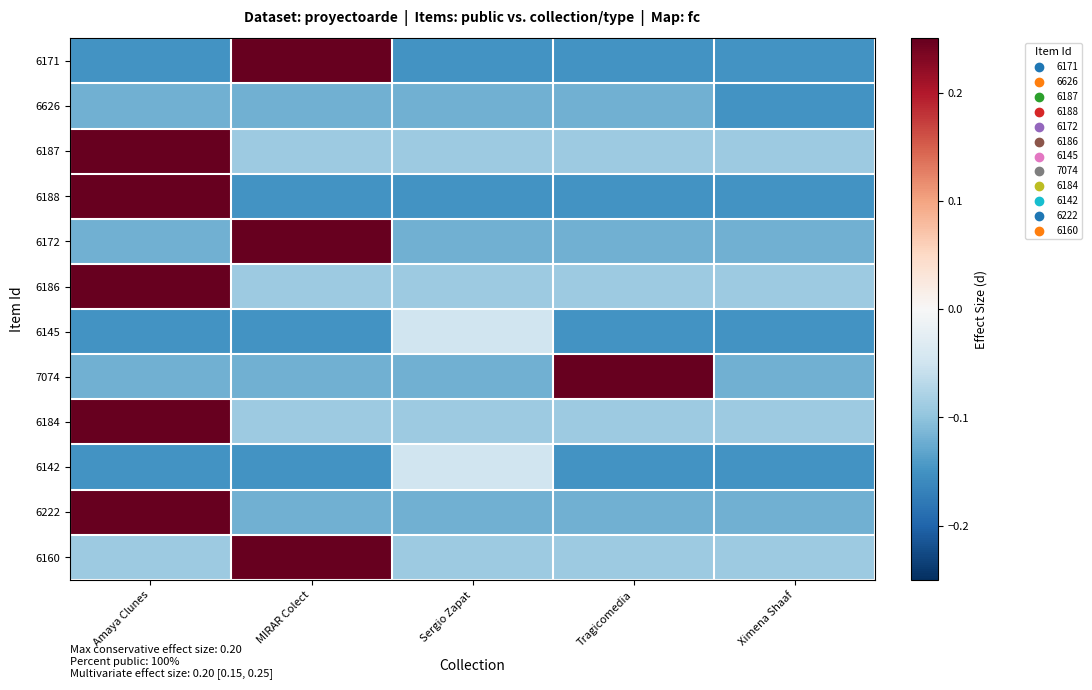

Which has a higher value, Sergio Zapat or Tragicomedia?

Sergio Zapat